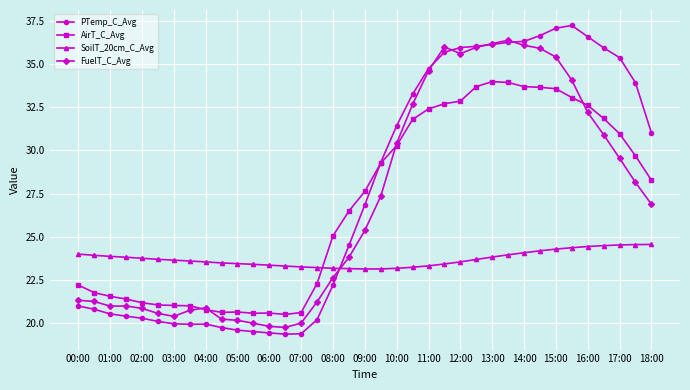

True or false: FuelT_C_Avg has more than 1 points higher than both neighbors.

True